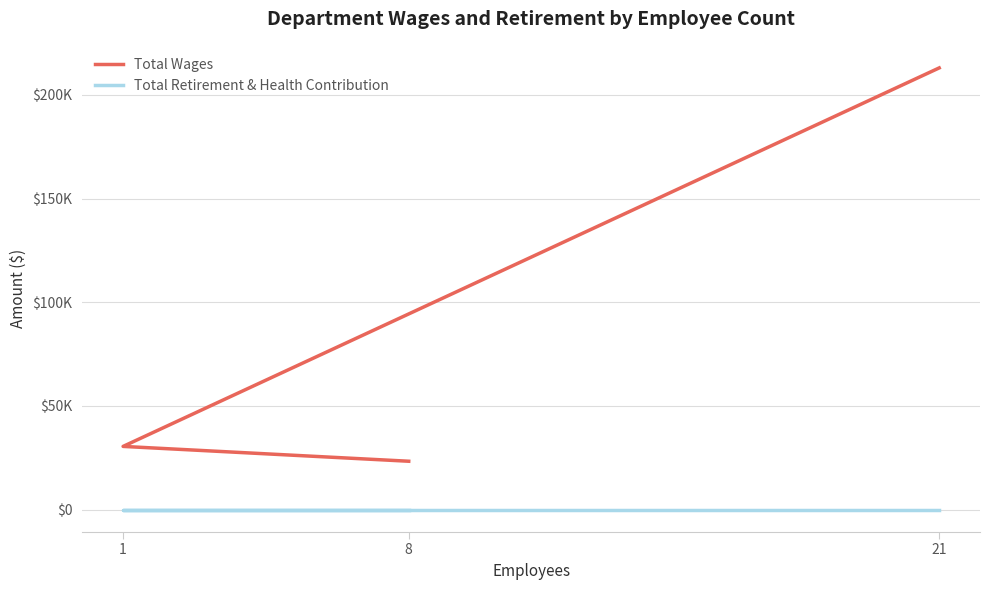

List the series in order of their overall mean, highest first.

Total Wages, Total Retirement & Health Contribution